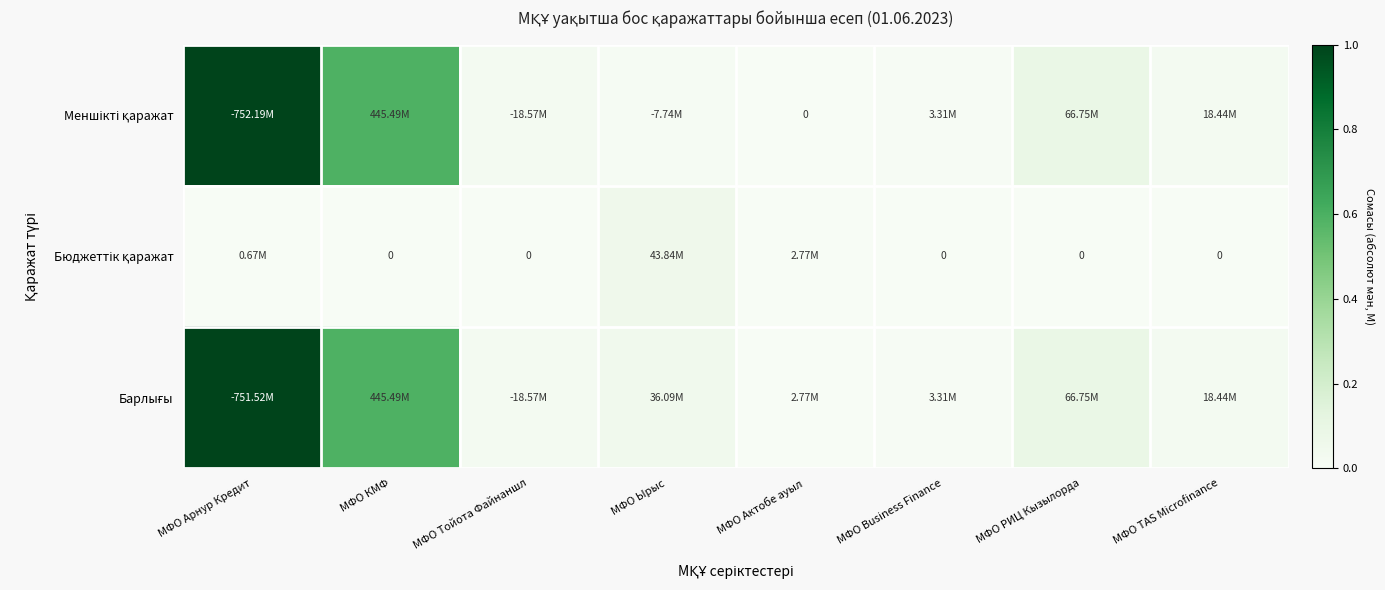

Between МФО КМФ and МФО Арнур Кредит, which is larger?

МФО Арнур Кредит